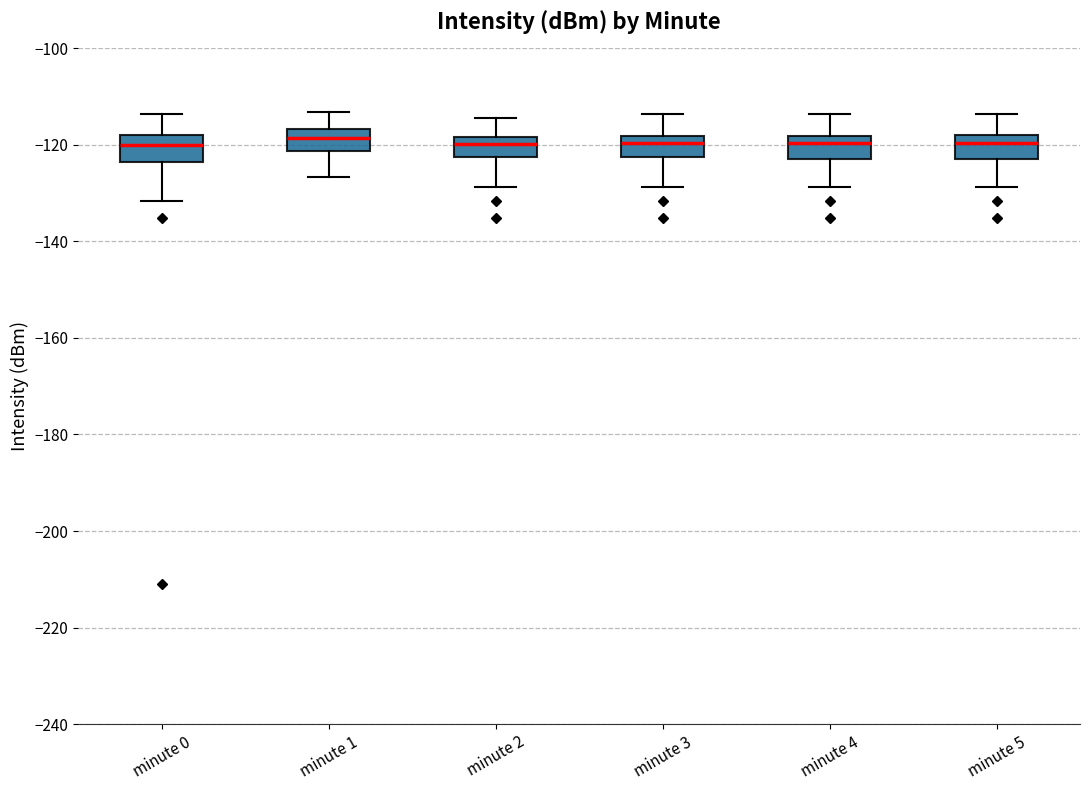

Where is the upper edge of the box for minute 0 on the y-axis? The values are not printed on the chart, so give them approximately, as read against the axis.

-118